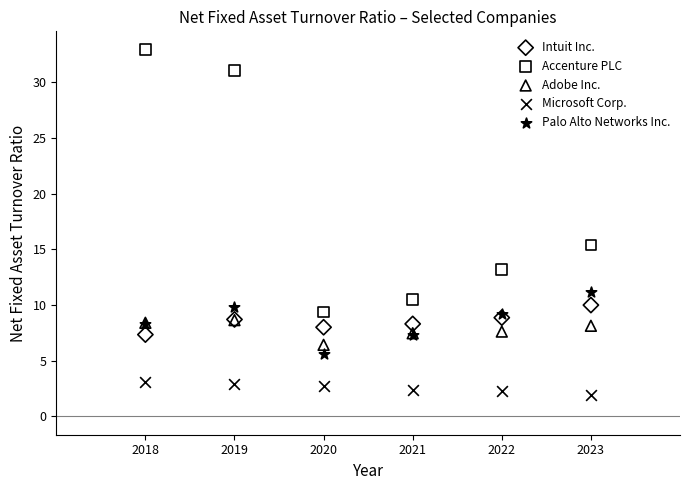

Which series reaches the maximum Y coordinate?

Accenture PLC